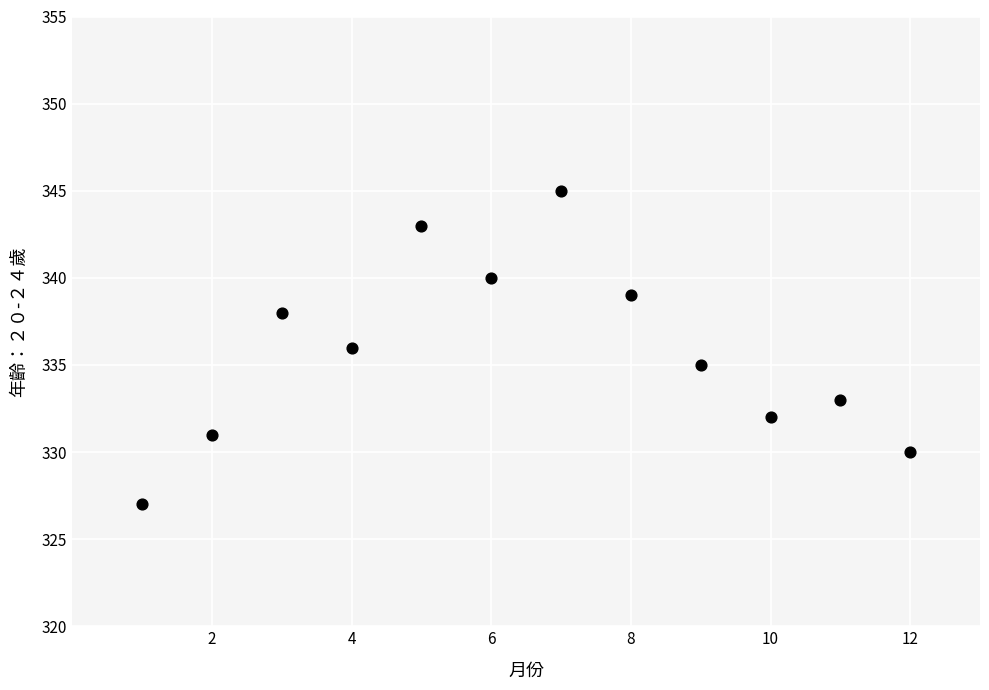

What is the range of X values (max minus min)?

11